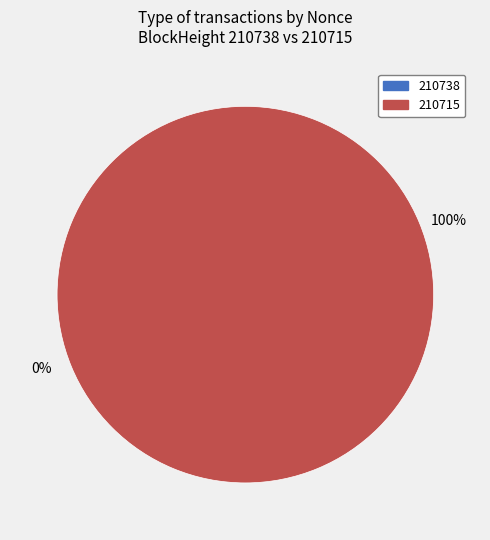

What percentage do 210715 and 210738 together represent?

100.0%